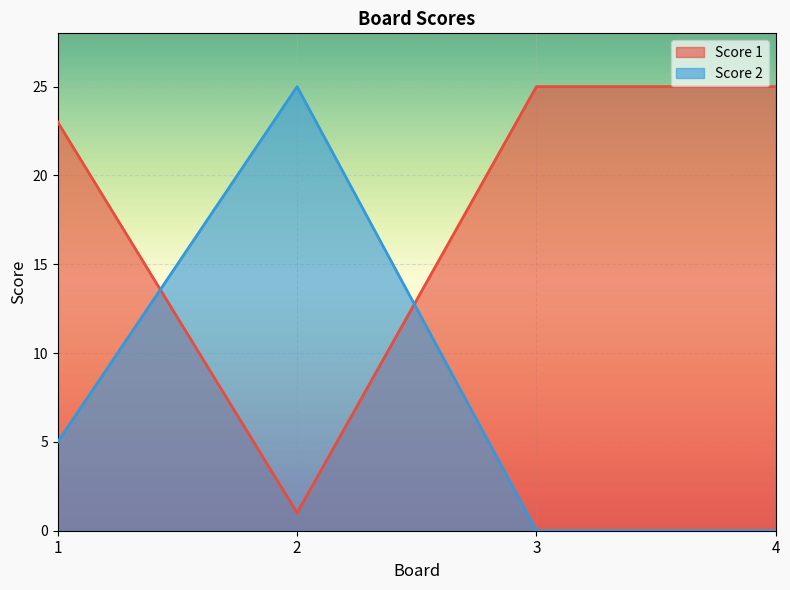

Reading left to right, transcribe all the data shown in this chart.

Score 1: 23	1	25	25
Score 2: 5	25	0	0